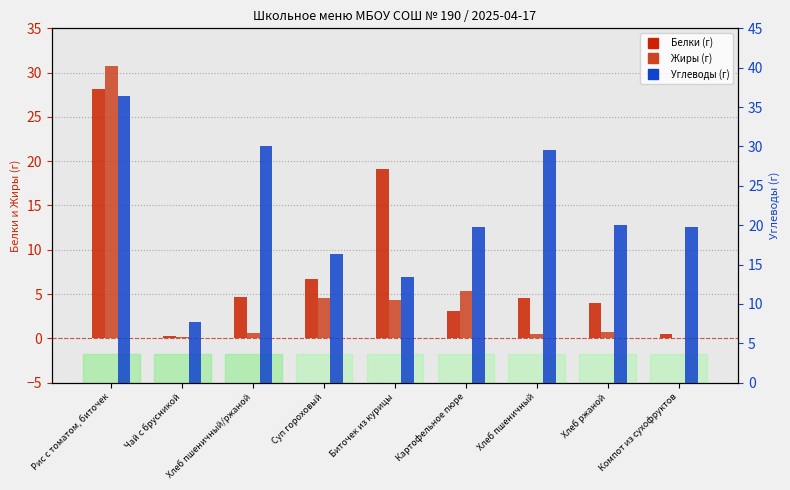

What is the approximate value of Белки at Хлеб ржаной?

4.0